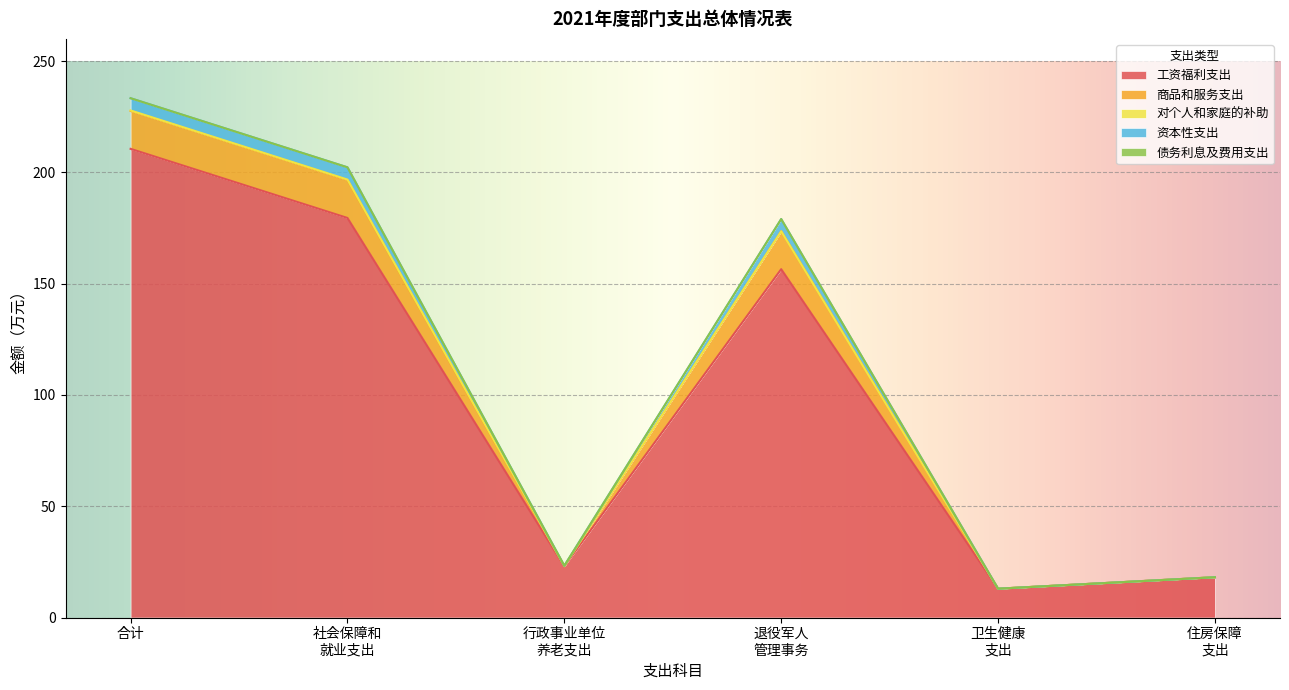

How many lines are shown in the chart?

5